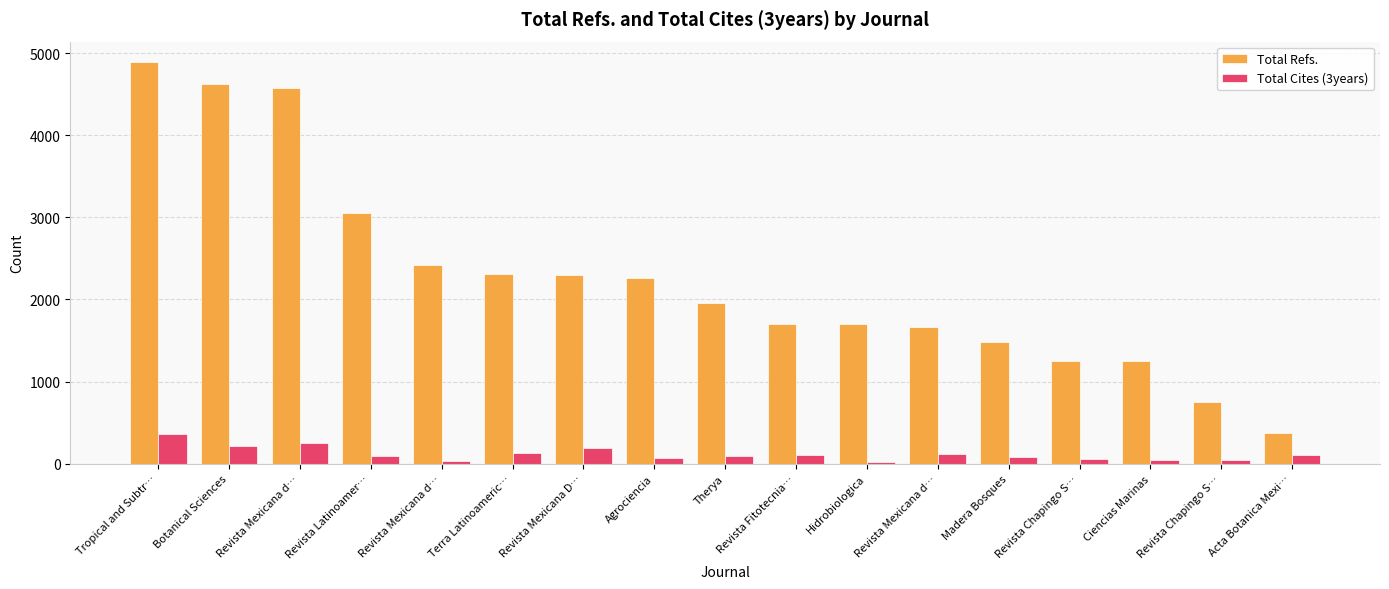

Which category has the lowest value across all series?

Hidrobiologica